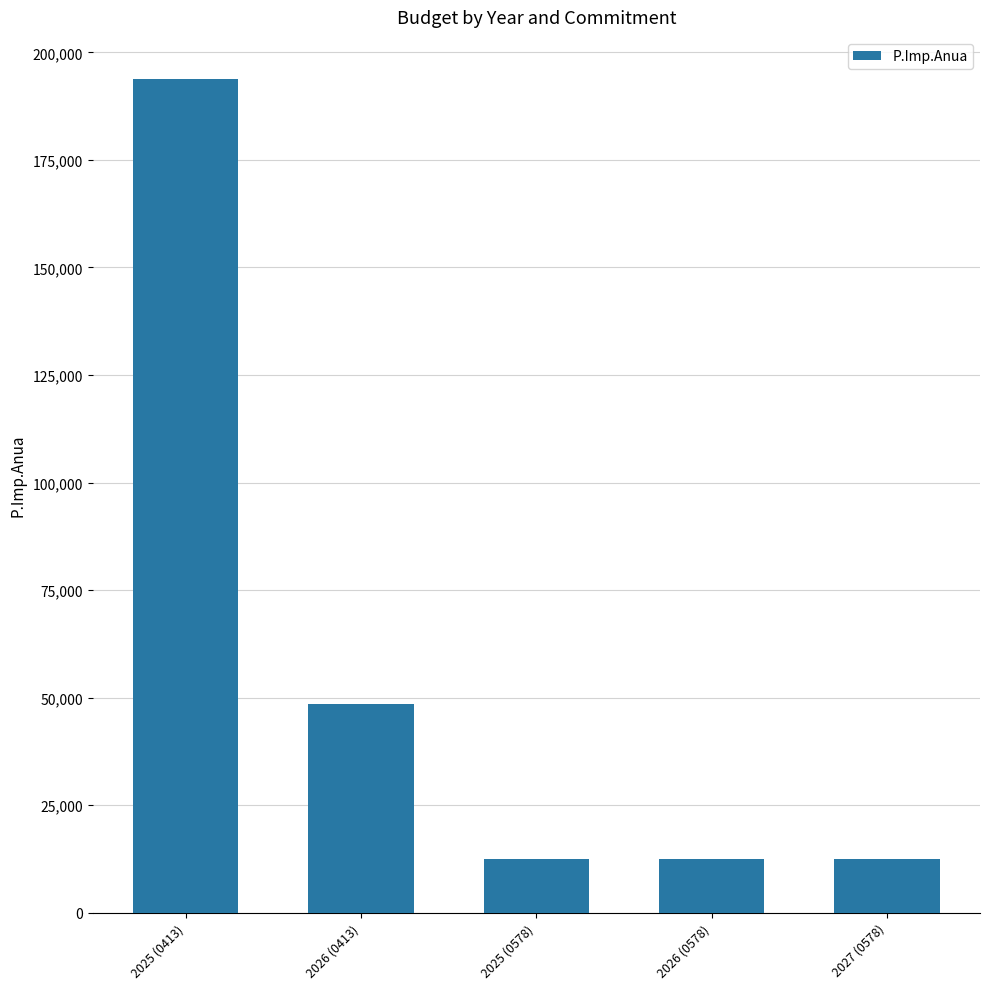

Between 2025 (0413) and 2026 (0413), which is larger?

2025 (0413)